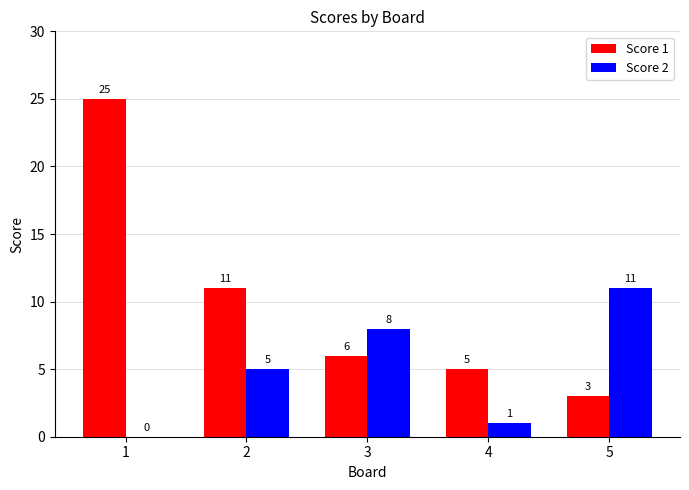

Read the Score 1 value at 2, to the nearest 10.

10